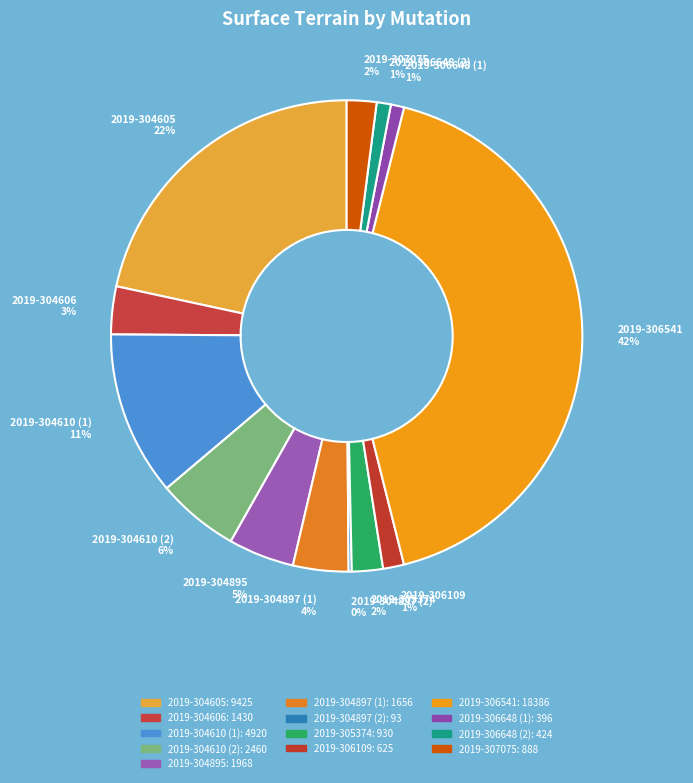

What is the largest slice in the pie chart?

2019-306541